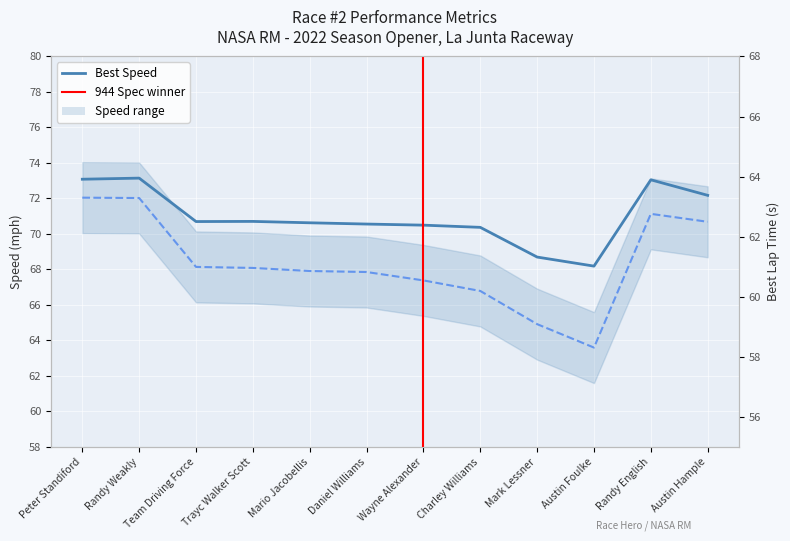

What is the value of the Best Speed (mph) point at the 1st from the left?

73.1